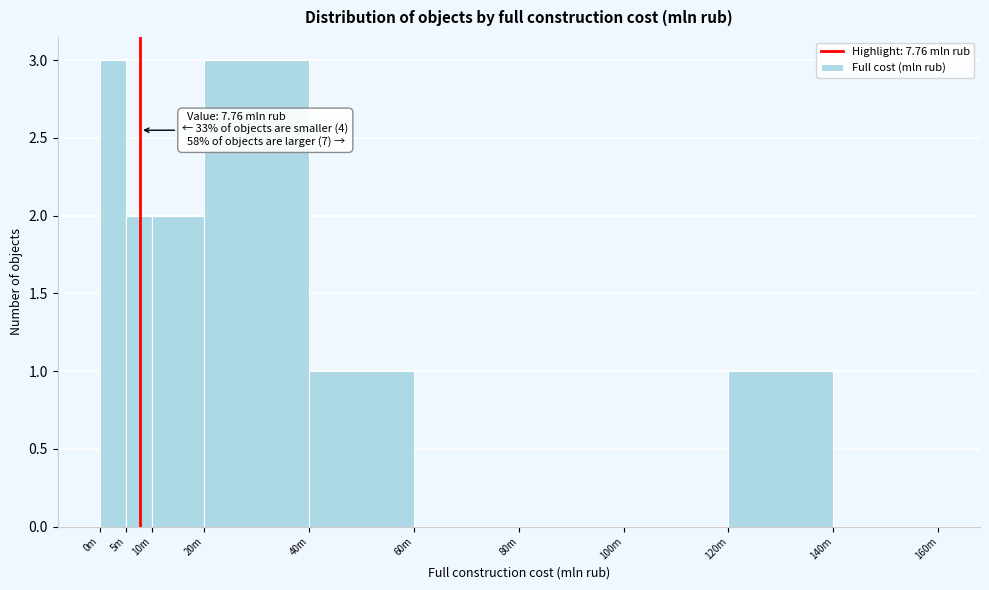

Reading left to right, extract all data points from this chart.

0m=3	5m=2	10m=2	20m=3	40m=1	60m=0	80m=0	100m=0	120m=1	140m=0